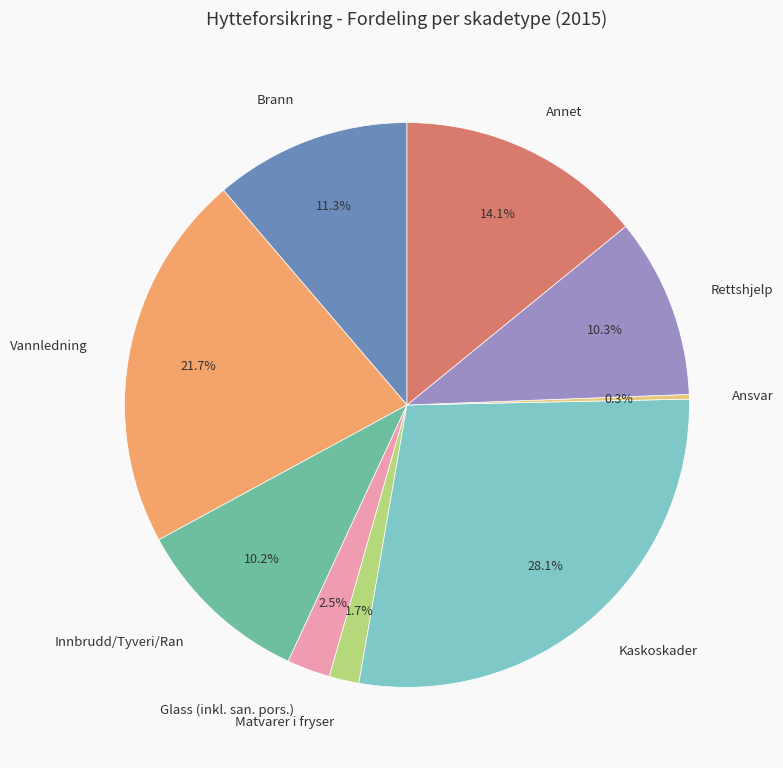

What is the largest slice in the pie chart?

Kaskoskader